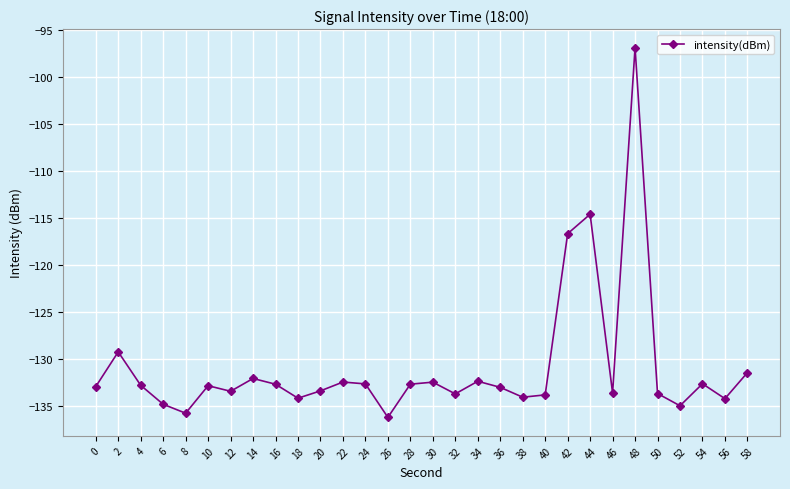

What is the change in value from 52 to 54?

+2.3